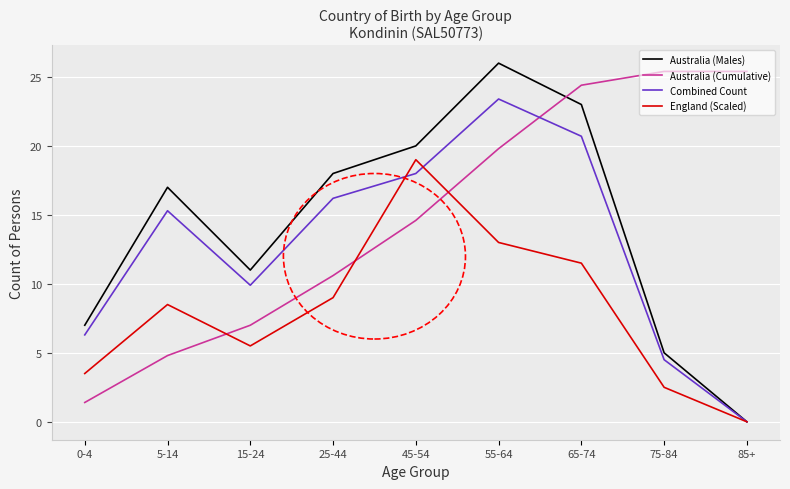

Between 0-4 and 15-24, which series saw the biggest shift?

Australia (Cumulative)